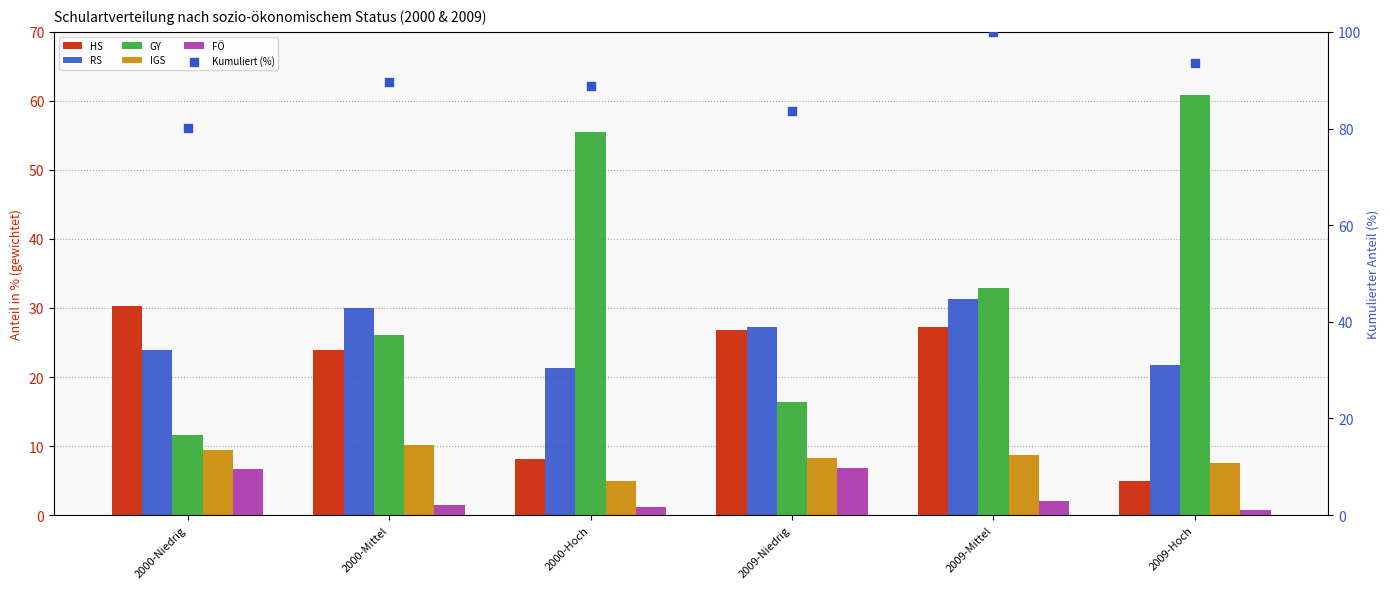

Which series has the largest Y range (max minus min)?

GY